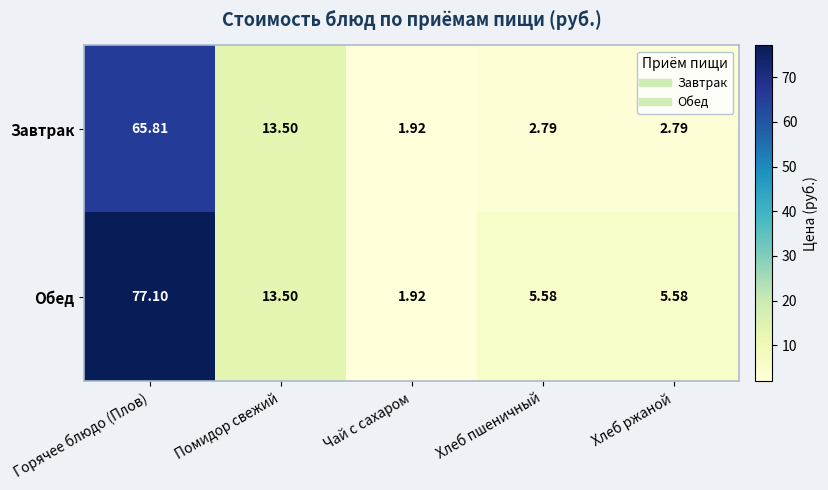

At which category is the sum across all series the highest?

Горячее блюдо (Плов)